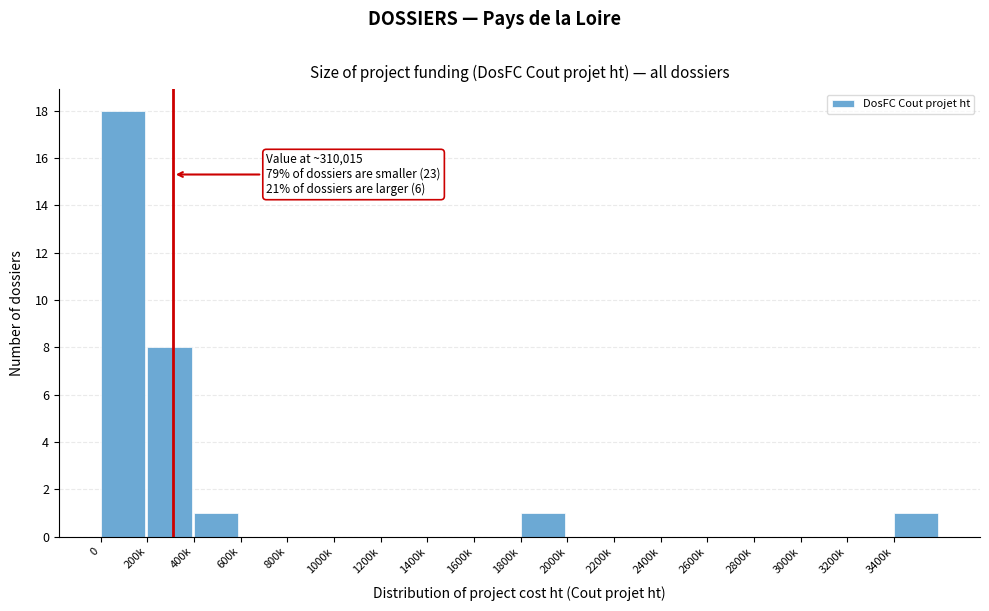

Reading right to left, extract all data points from this chart.

3400k=1	3200k=0	3000k=0	2800k=0	2600k=0	2400k=0	2200k=0	2000k=0	1800k=1	1600k=0	1400k=0	1200k=0	1000k=0	800k=0	600k=0	400k=1	200k=8	0=18